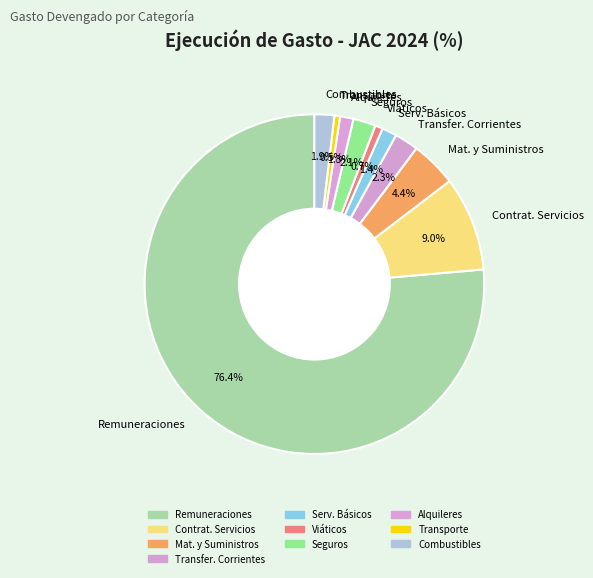

Is the sum of Contrat. Servicios and Mat. y Suministros greater than half?

No